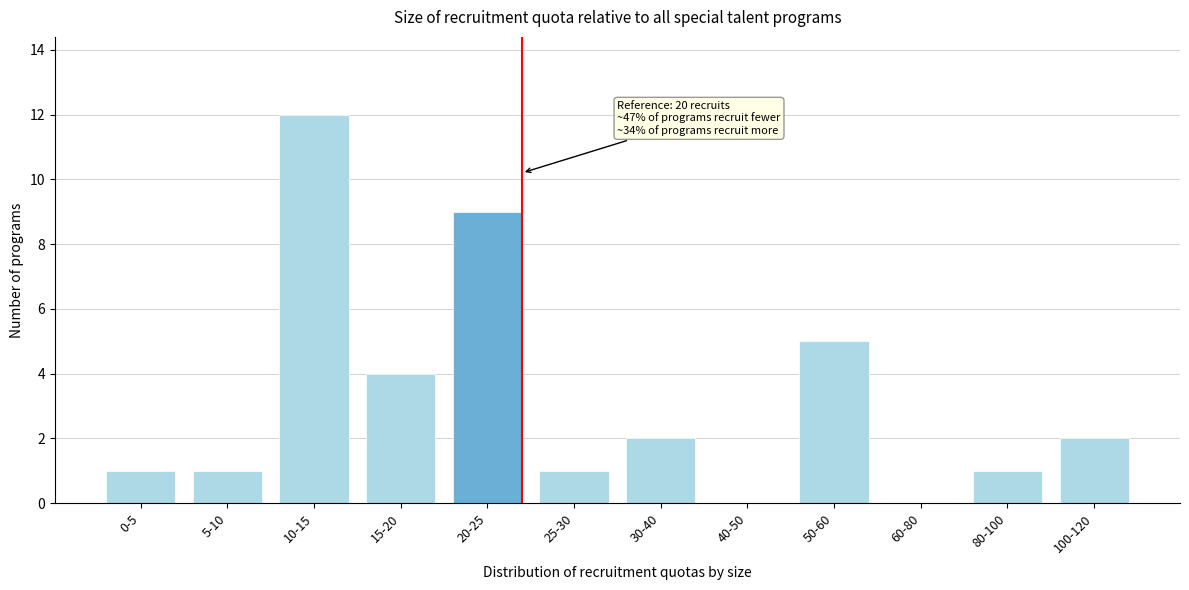

Reading right to left, extract all data points from this chart.

100-120=2	80-100=1	60-80=0	50-60=5	40-50=0	30-40=2	25-30=1	20-25=9	15-20=4	10-15=12	5-10=1	0-5=1